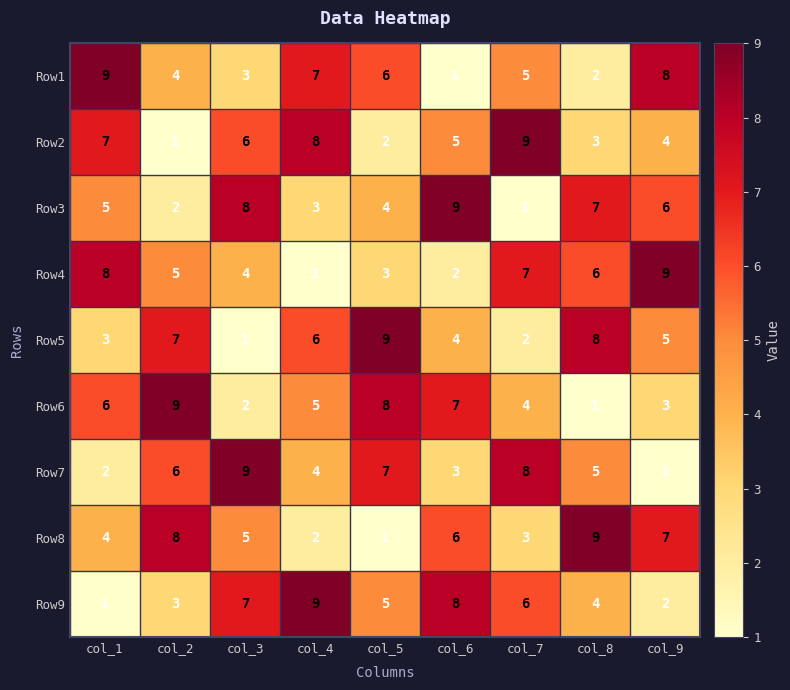

The Row4 series shows 1 at col_4. True or false?

True